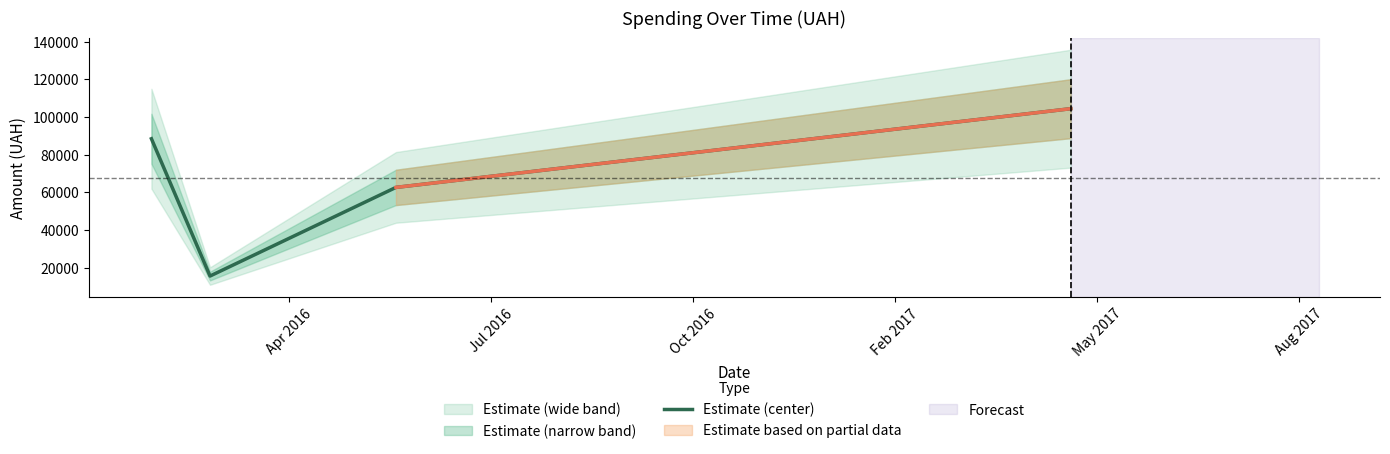

How many lines are shown in the chart?

1